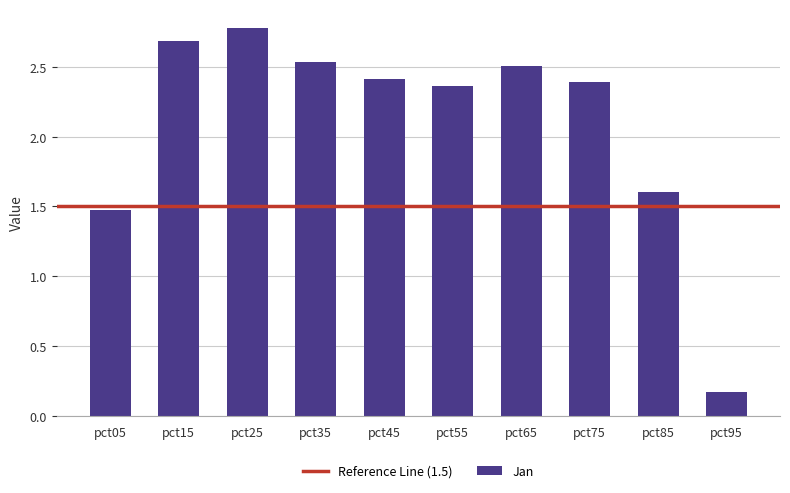

Is it true that the value at pct65 is 2.5?

True